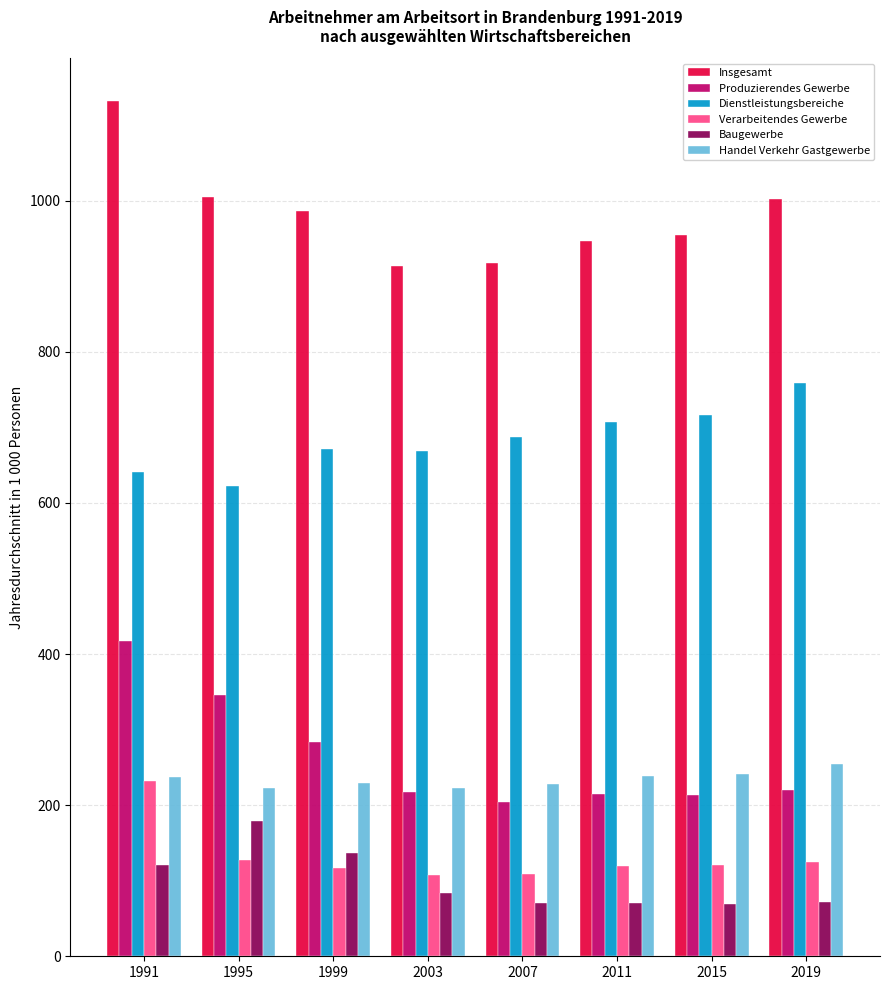

Are the bars grouped side by side (vs. stacked)?

Yes